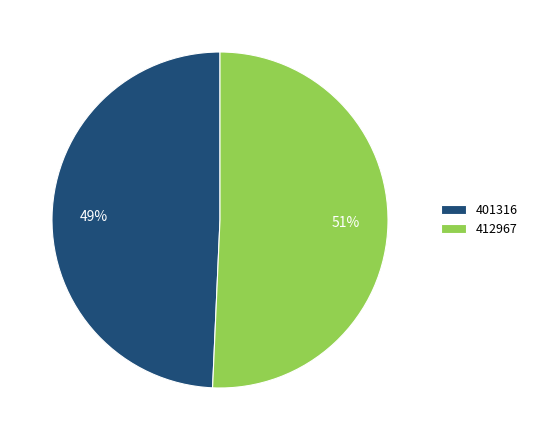

Which category accounts for the majority?

412967